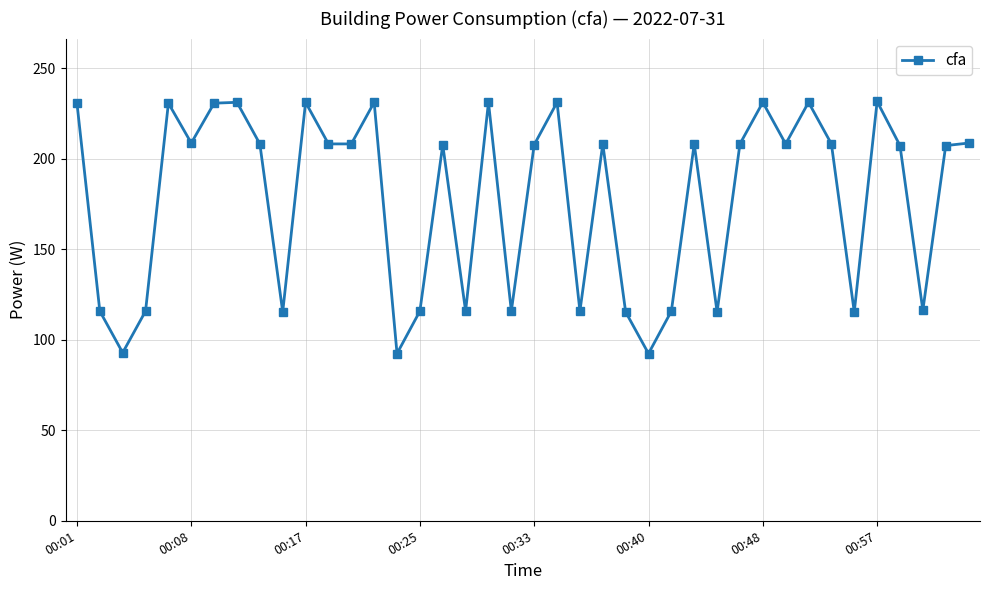

What is the smallest value displayed?

92.3